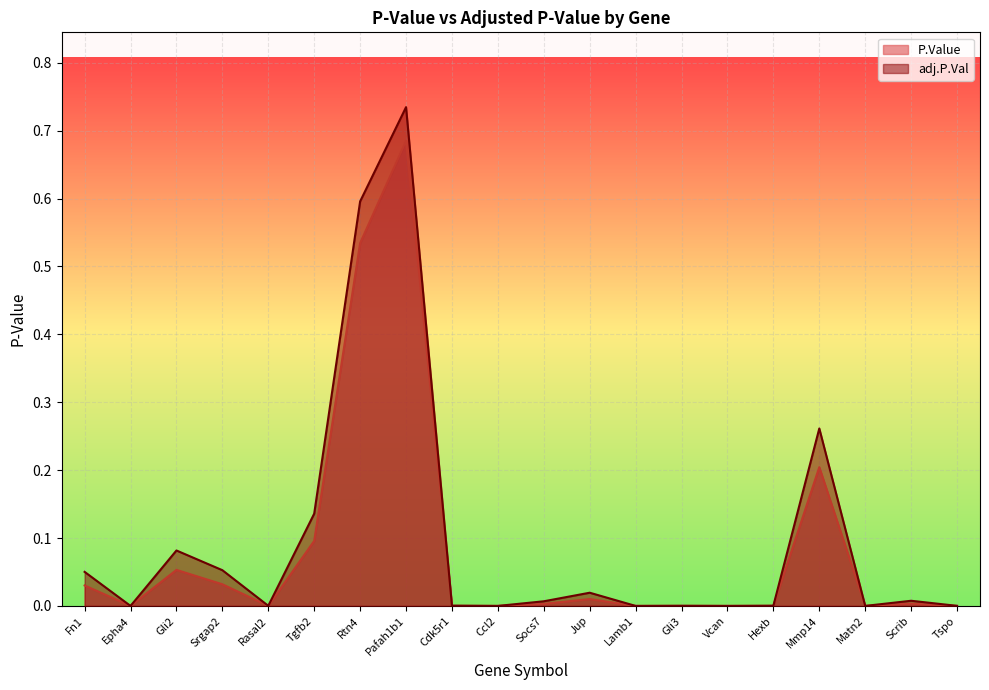

Rank the series at Mmp14 from highest to lowest value.

adj.P.Val, P.Value